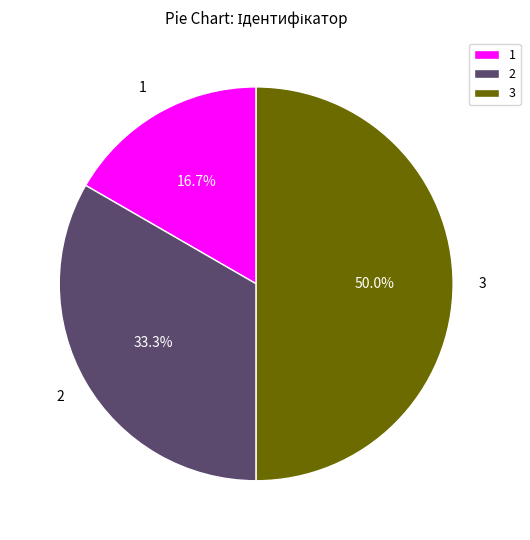

To the nearest percent, what is the average slice percentage?

33%